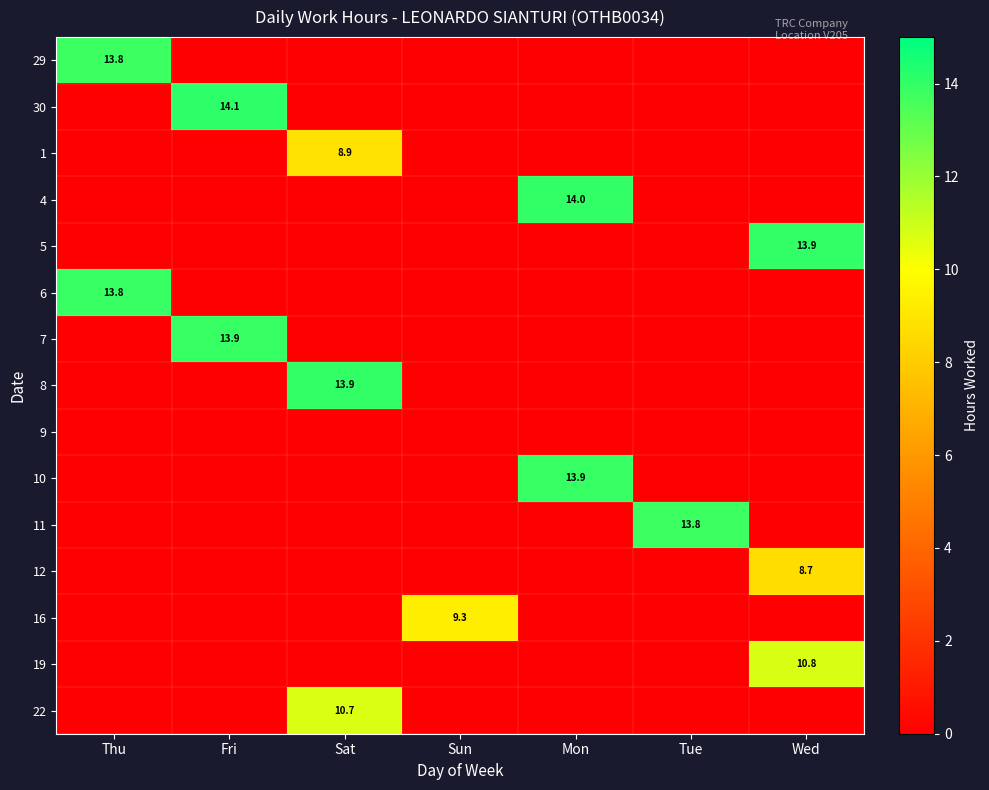

The value of 4 at Mon is 6.8. True or false?

False